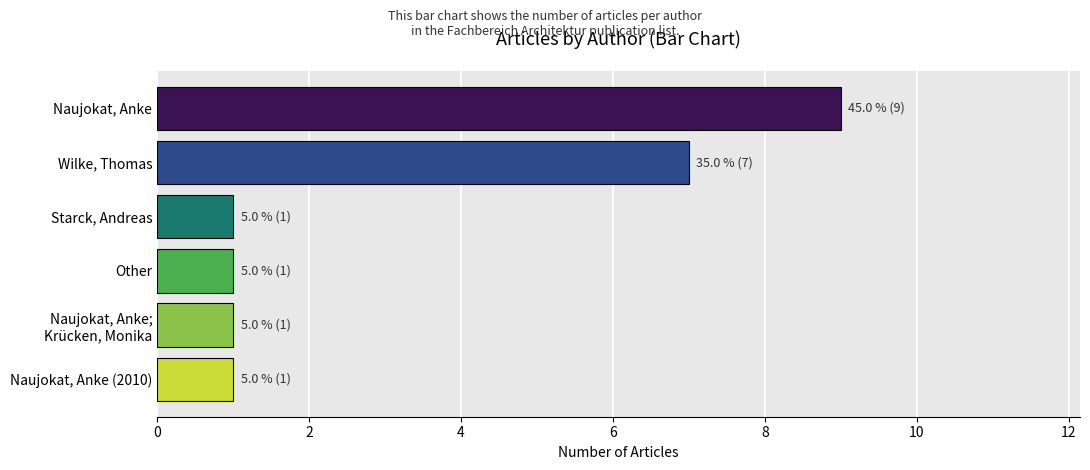

What is the average value?

3